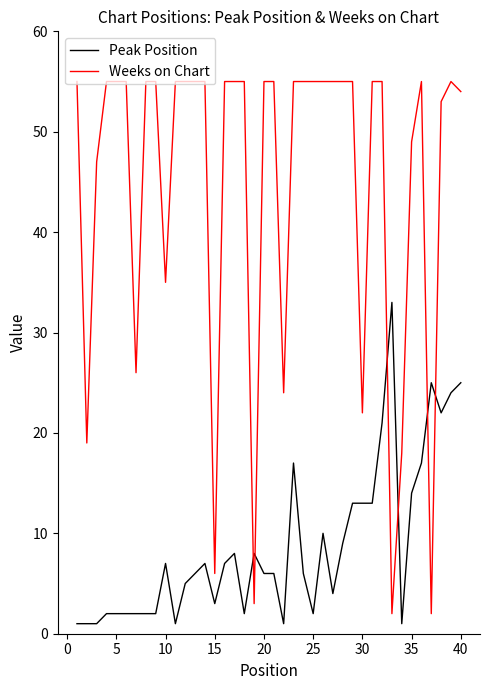

What is the average value of the Weeks on Chart series?

45